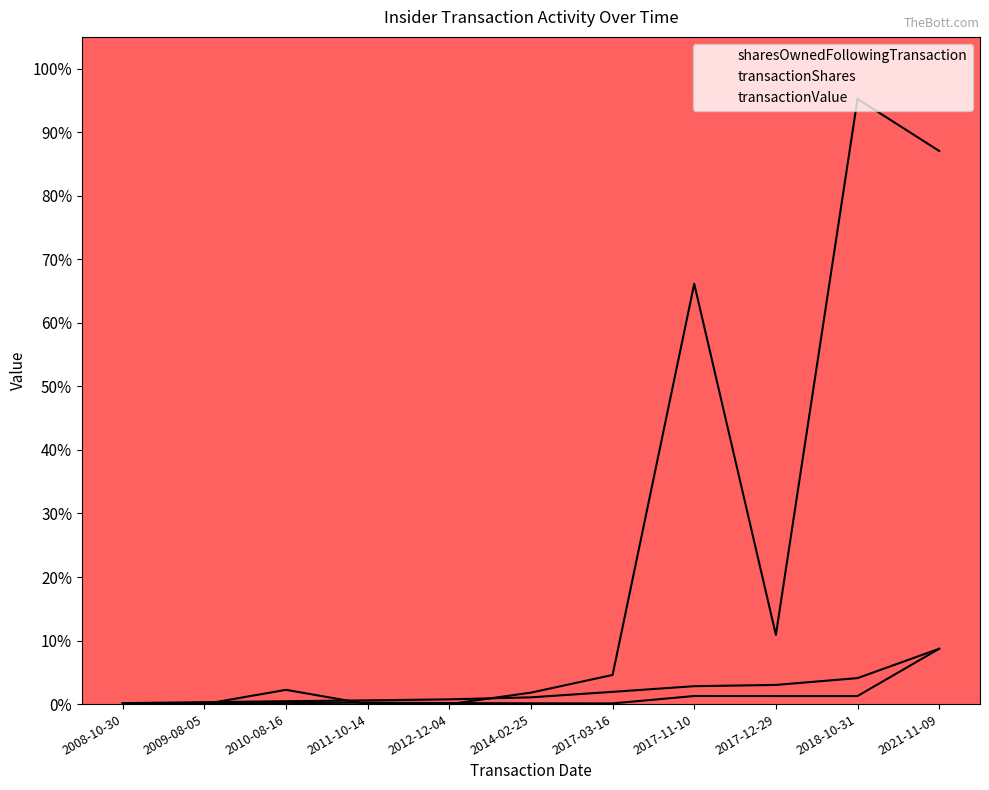

Rank the categories by sharesOwnedFollowingTransaction value from lowest to highest.

2008-10-30, 2009-08-05, 2010-08-16, 2011-10-14, 2012-12-04, 2014-02-25, 2017-03-16, 2017-11-10, 2017-12-29, 2018-10-31, 2021-11-09